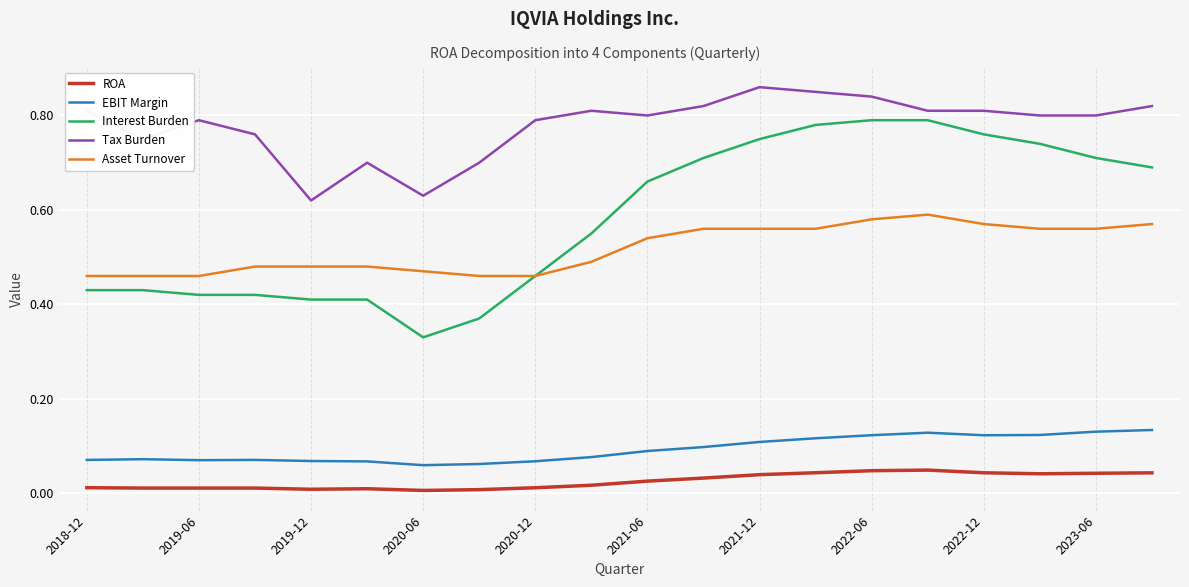

Which series has the largest total across all categories?

Tax Burden